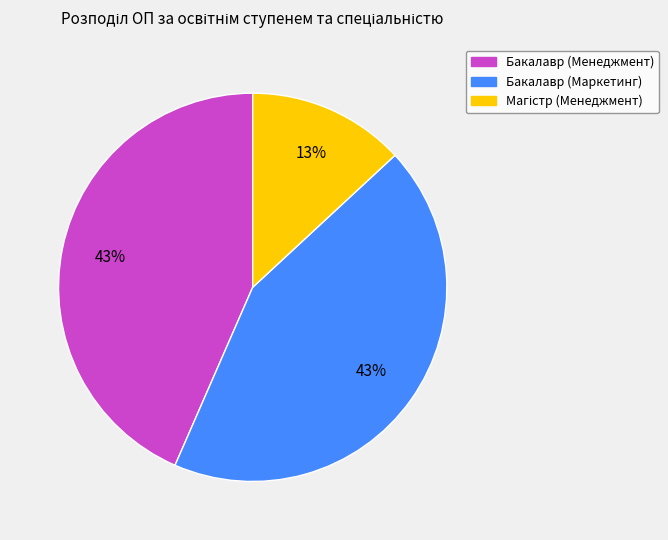

How many slices are in this pie chart?

3